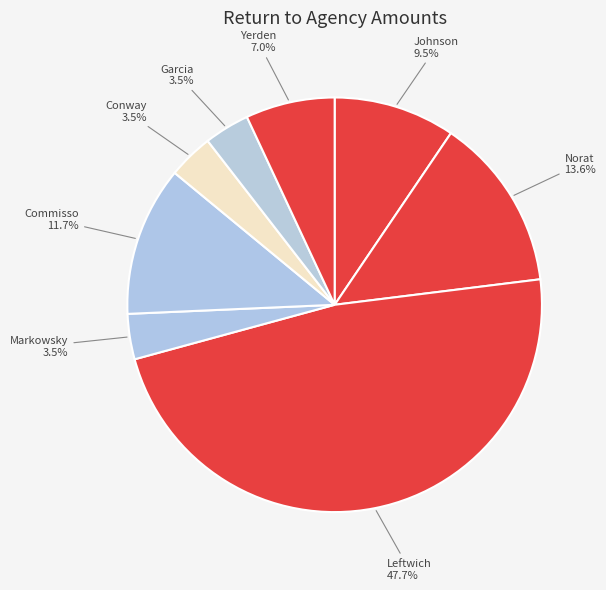

To the nearest percent, what is the average slice percentage?

12%